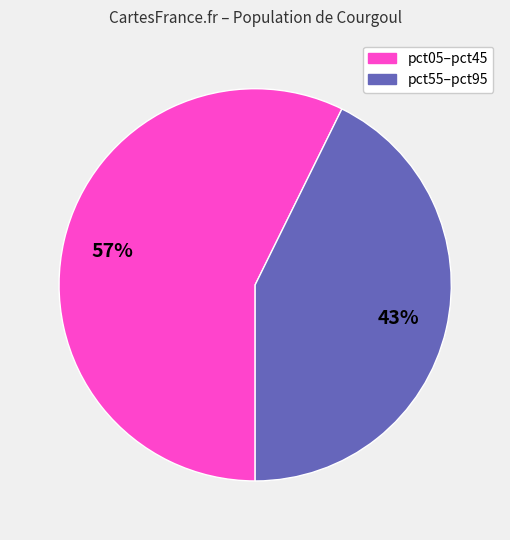

To the nearest percent, what is the average slice percentage?

50%